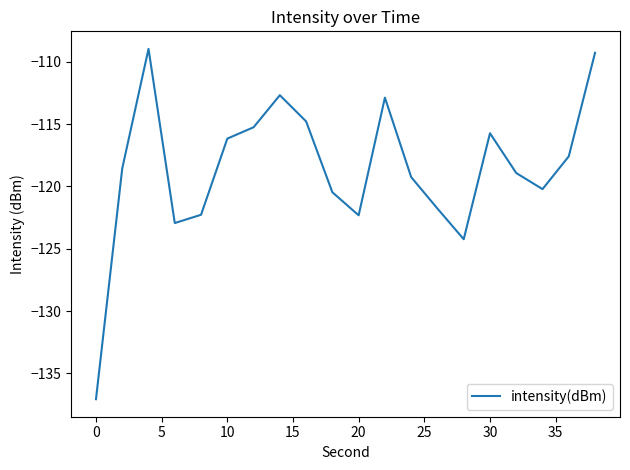

What is the greatest value displayed?

-109.0